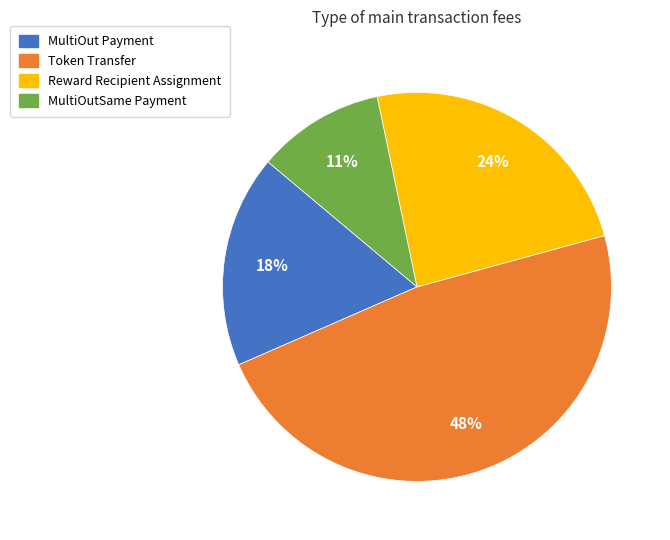

What is the largest slice in the pie chart?

Token Transfer